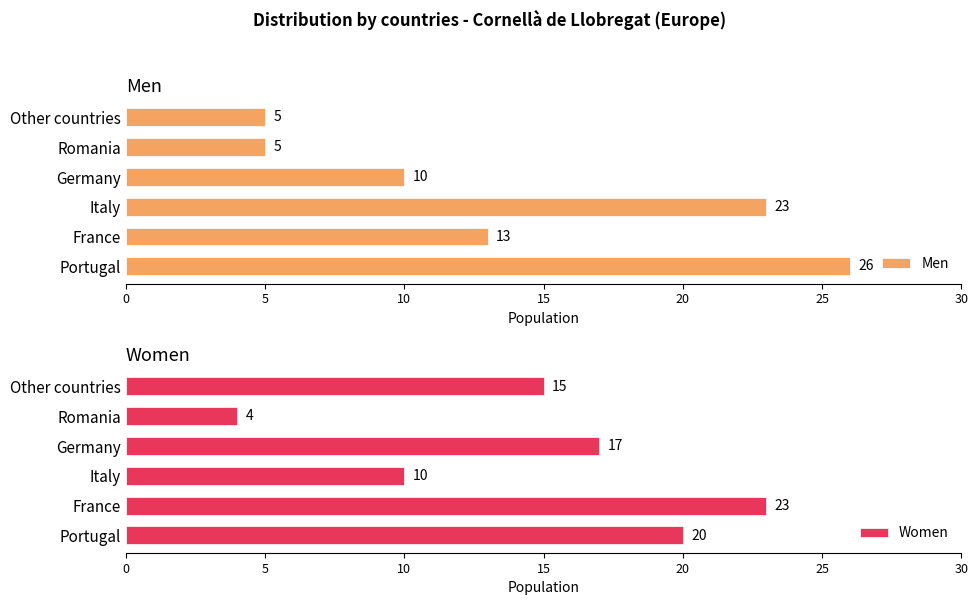

How many distinct data groups are displayed?

2